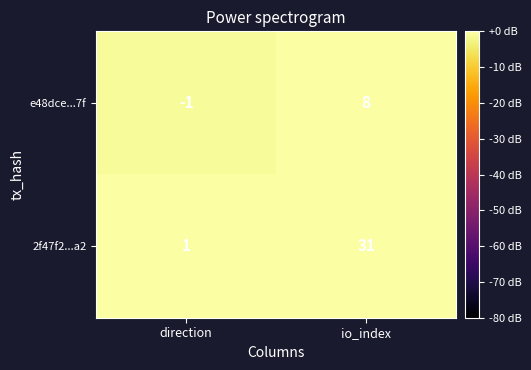

At which label does e48dce...7f reach its minimum?

direction